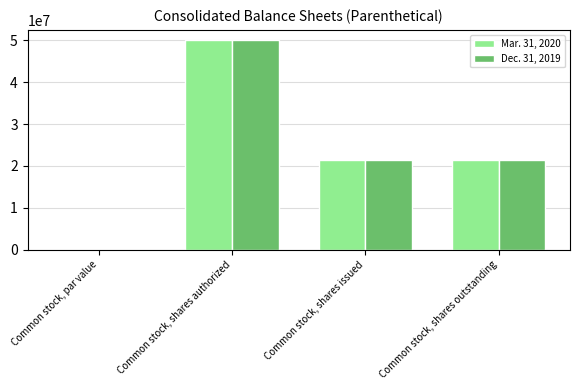

True or false: Dec. 31, 2019 has a value of 13917962.0 at Common stock, shares outstanding.

False